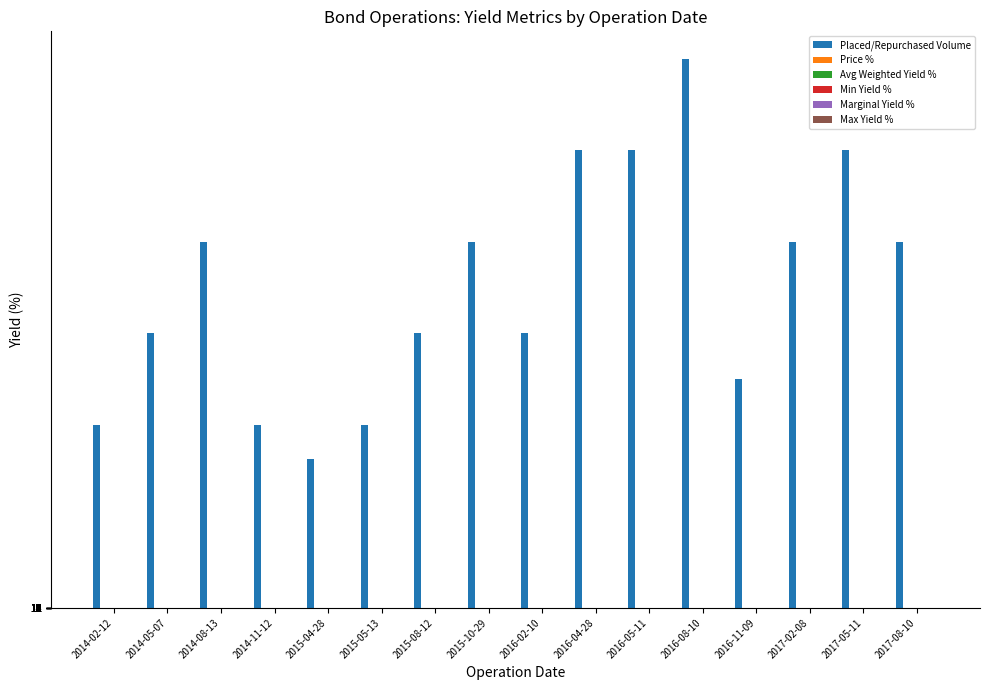

Which series has the largest total across all categories?

Placed/Repurchased Volume